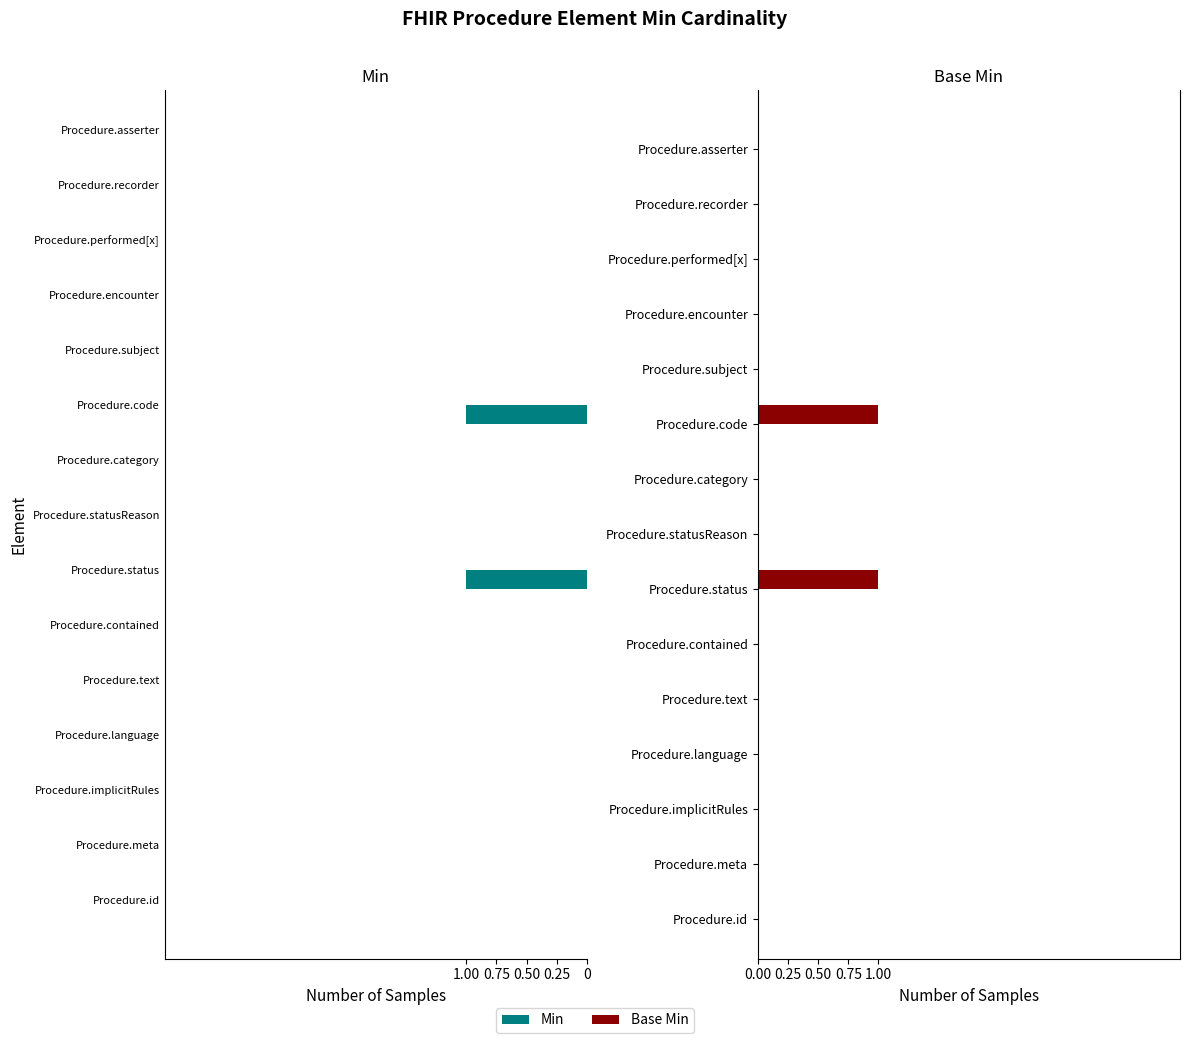

Rank the series by their maximum value, from highest to lowest.

Min, Base Min